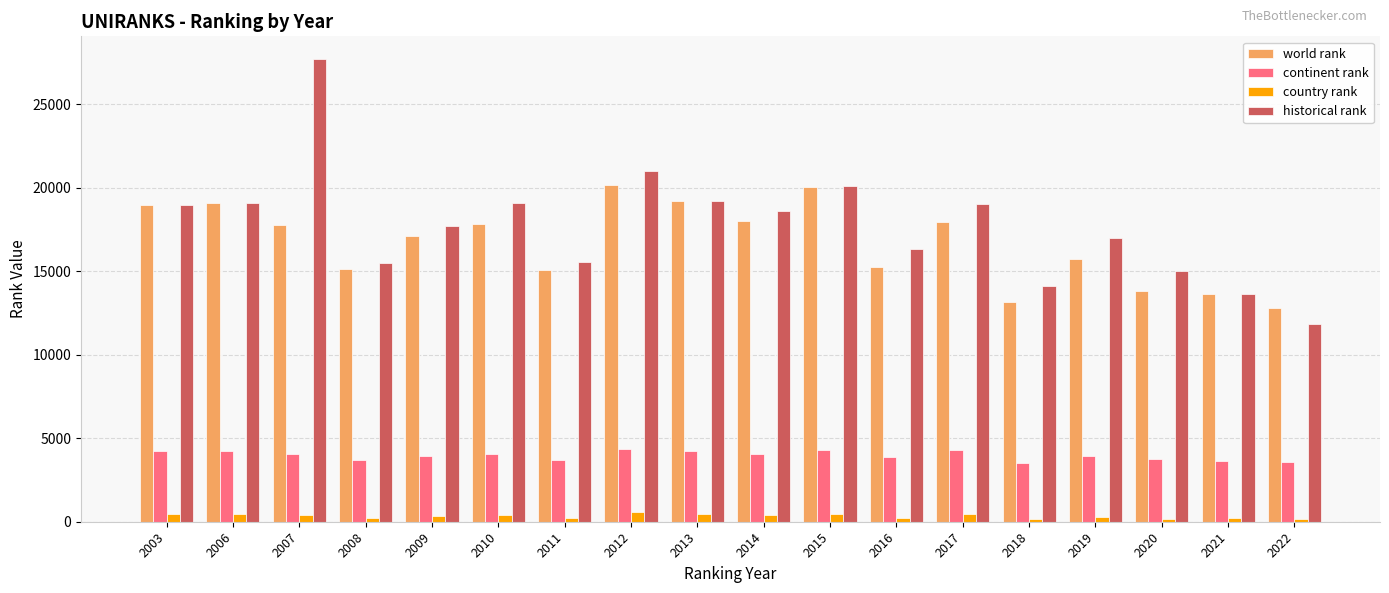

The historical rank series shows 31592 at 2006. True or false?

False